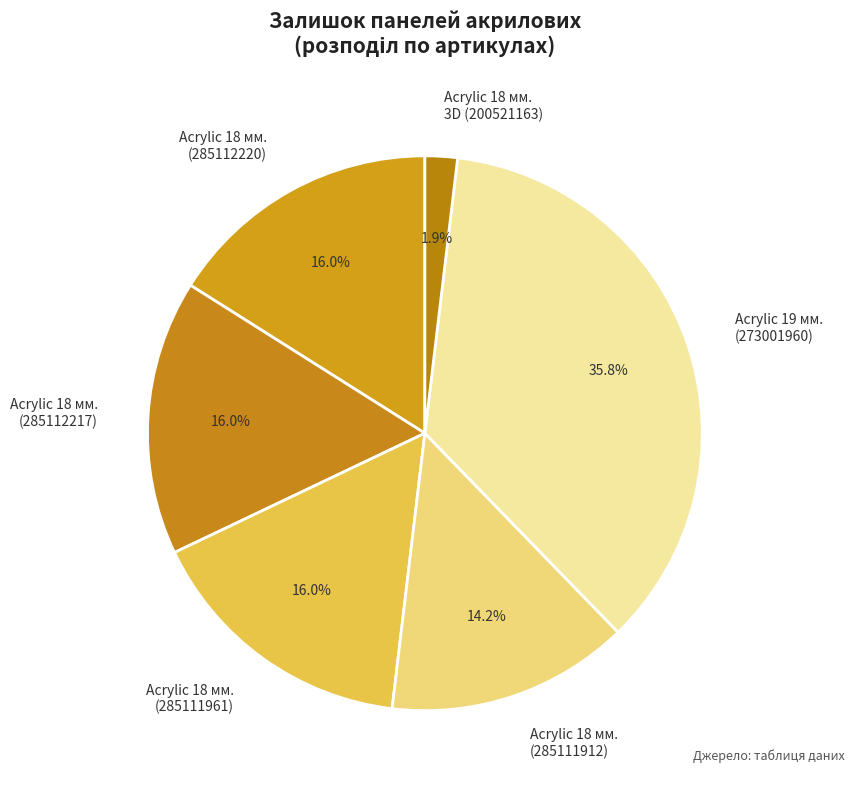

Which slice is the largest?

Acrylic 19 мм. (273001960)